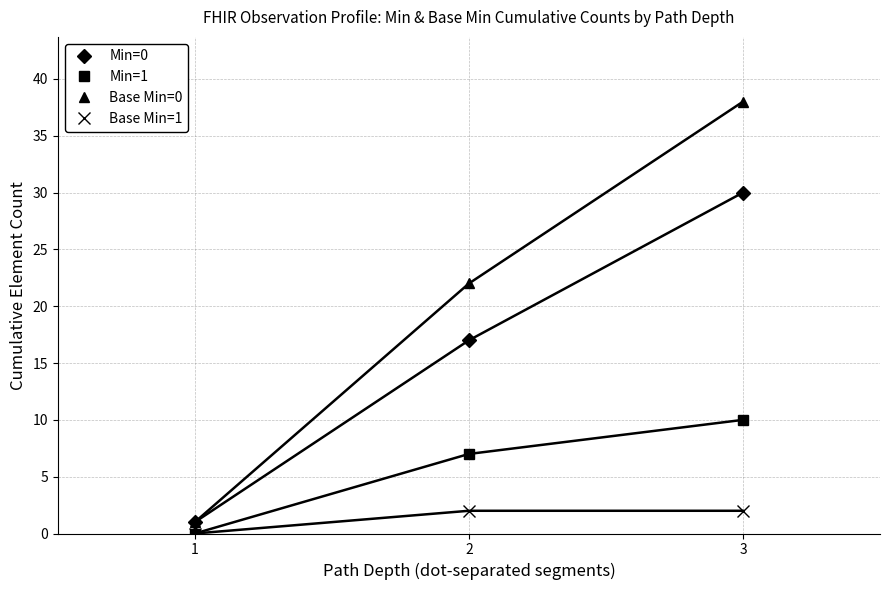

What is the maximum value shown in the chart?

38